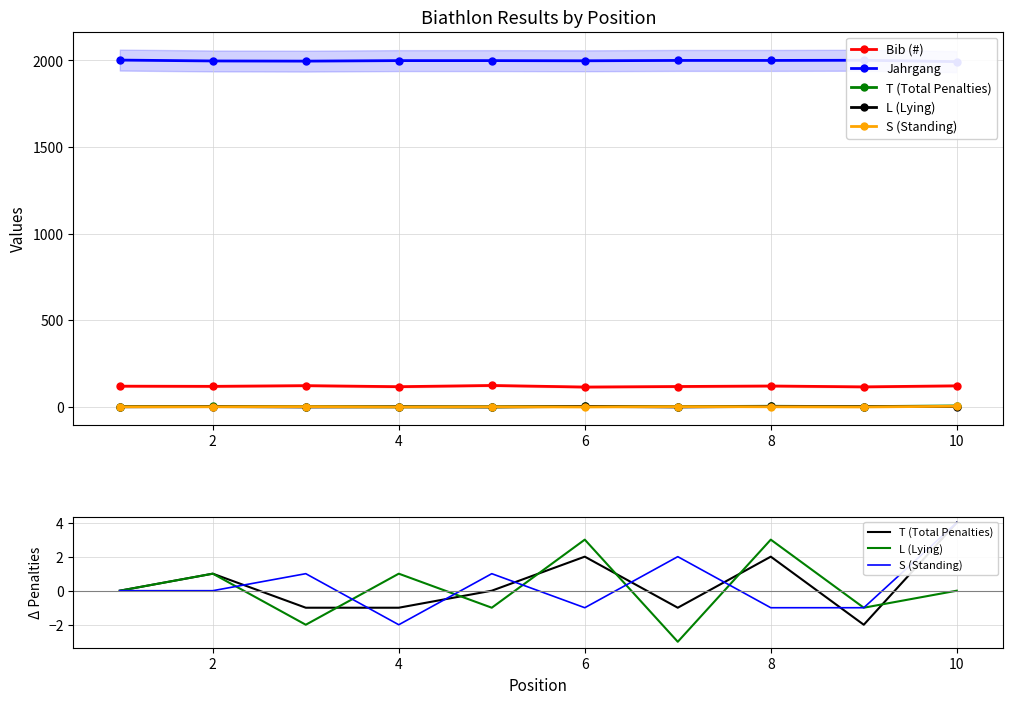

What is the maximum value for Jahrgang?

2002